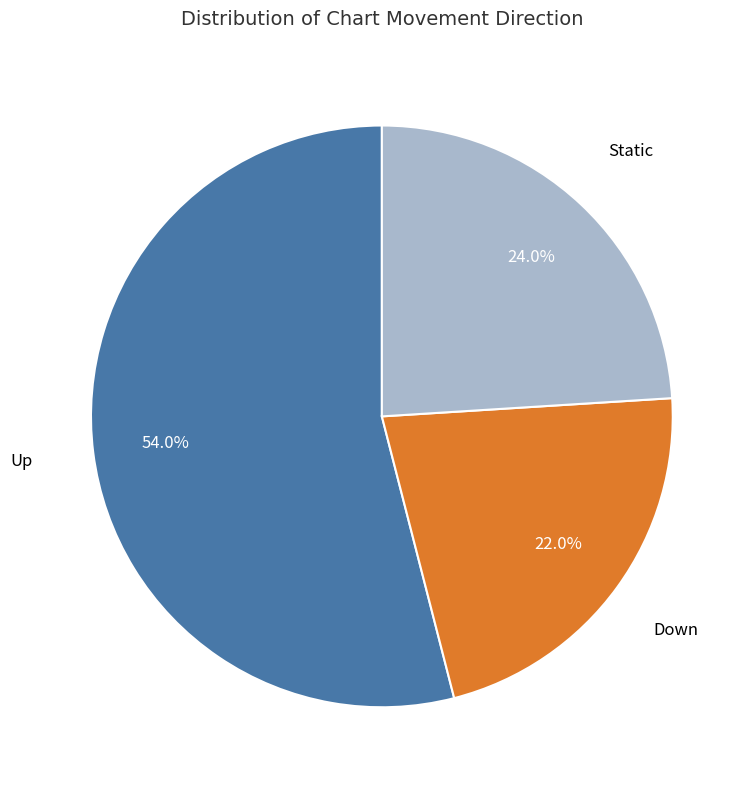

Is there any slice that represents more than half of the pie?

Yes